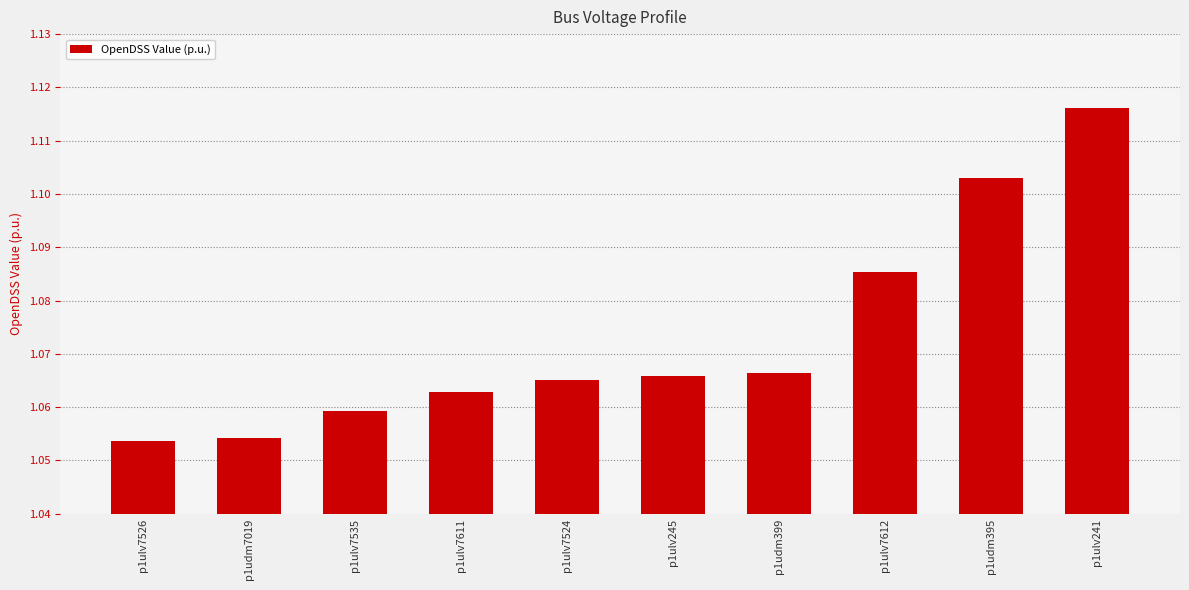

What is the label of the 9th bar from the right?

p1udm7019